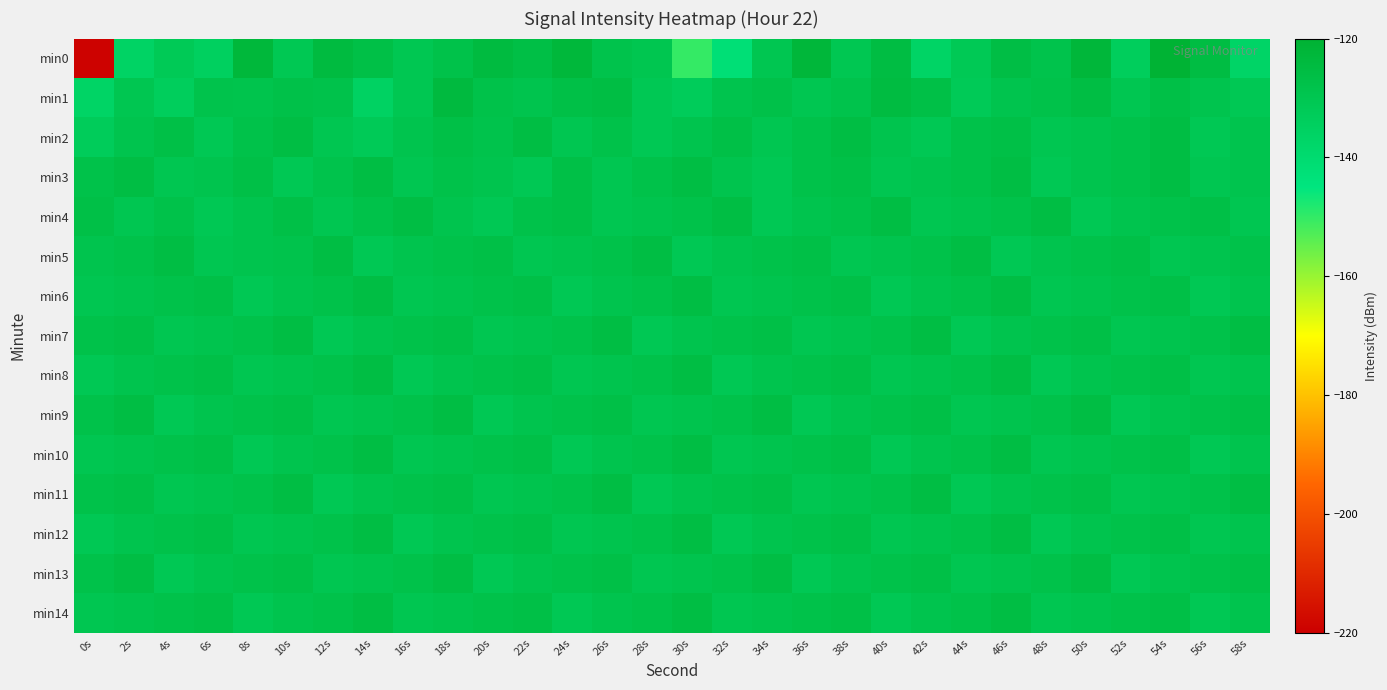

What is the total value across all series at 20s?

-1930.1